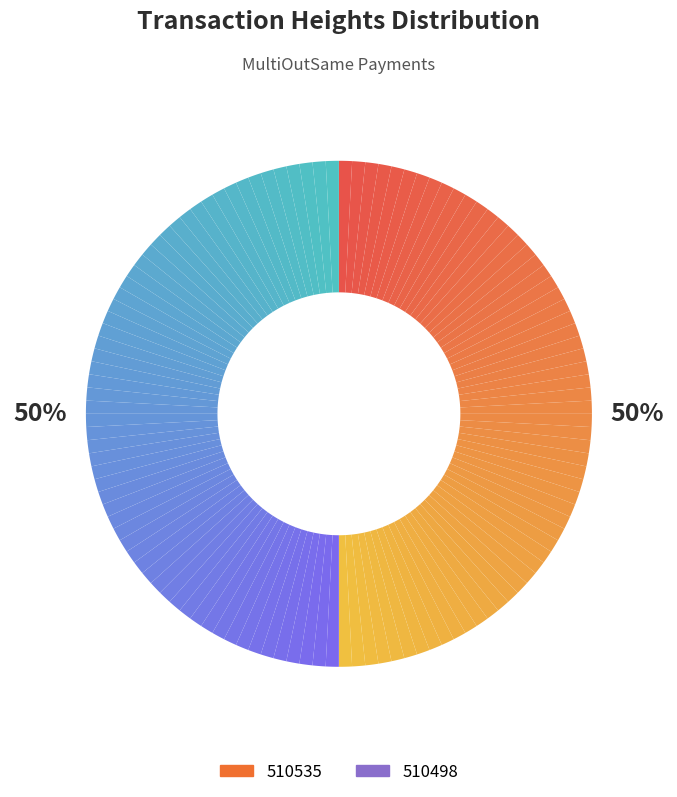

How many slices are in this pie chart?

2